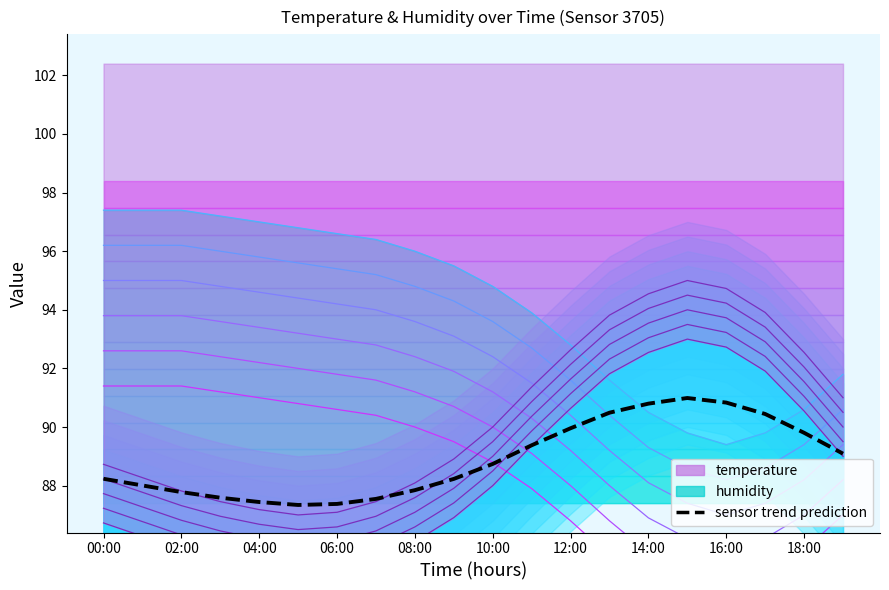

Rank the series by their average value, from highest to lowest.

humidity, temperature